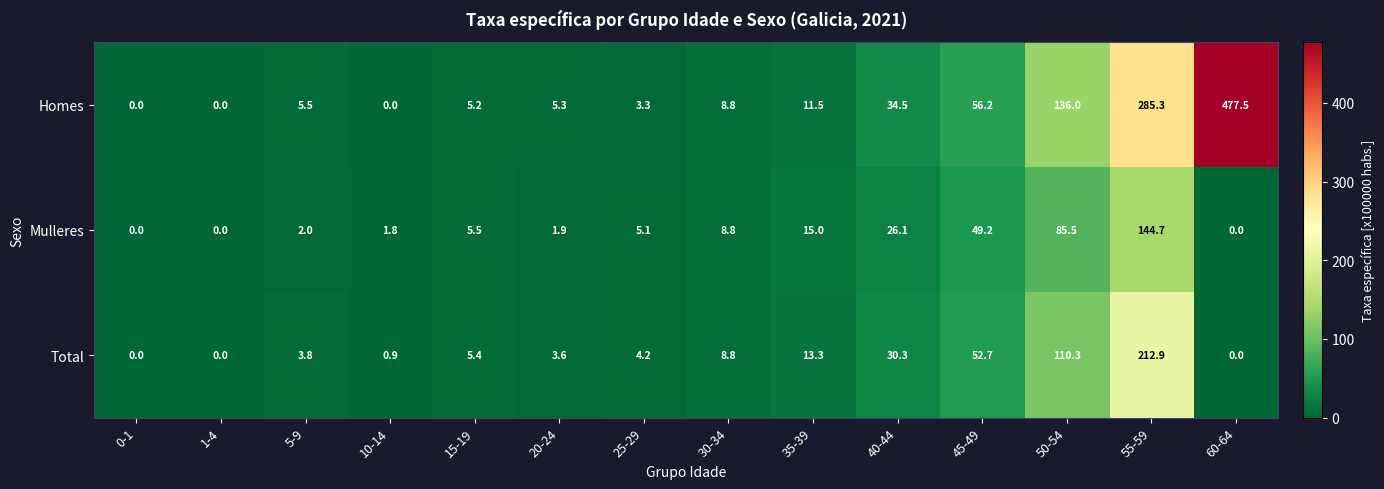

Where is Homes nearest to the value 238?

55-59